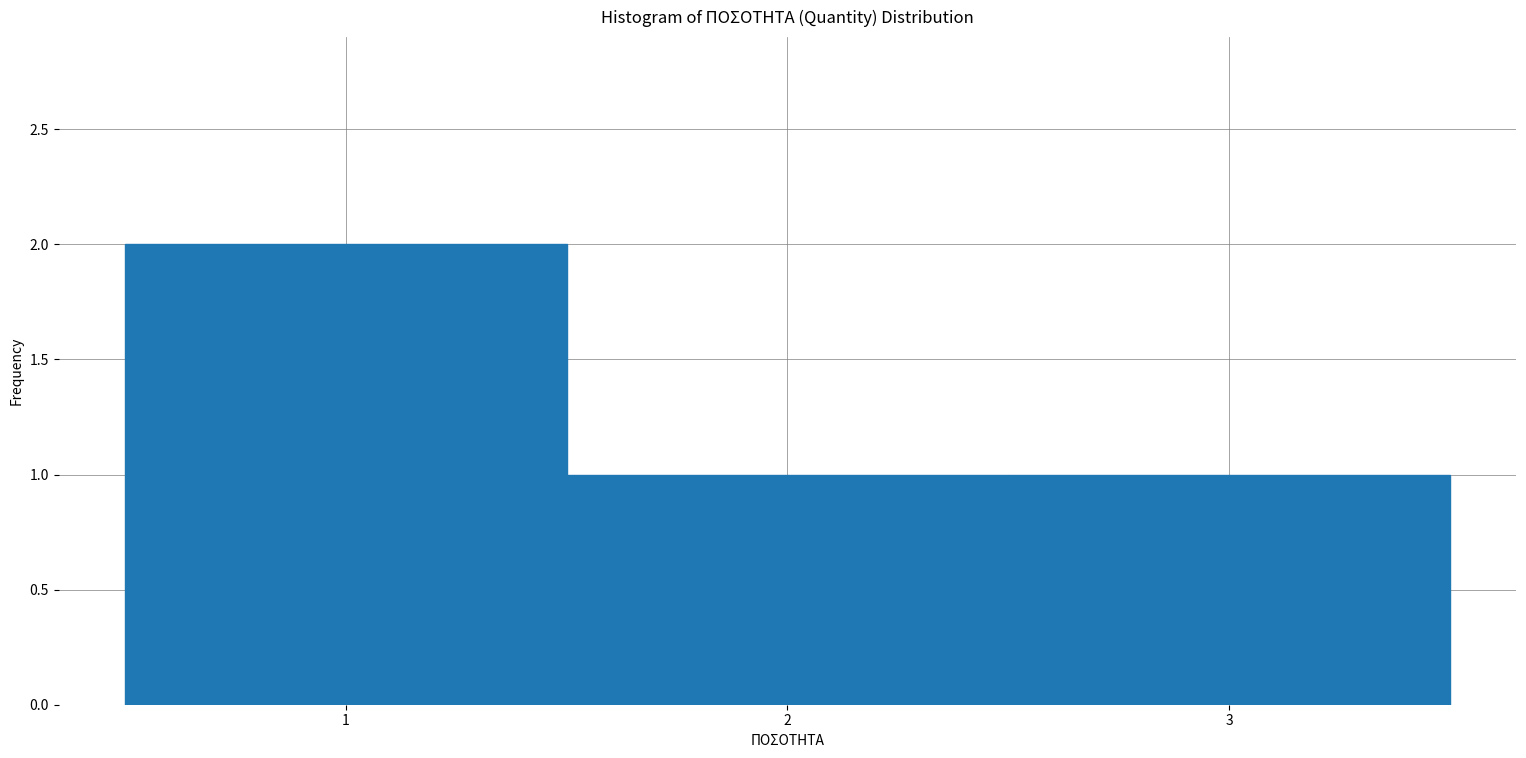

Reading left to right, transcribe this chart: for each bar, give the range it covers on the x-axis and its height. The values are not printed on the chart, so give them approximately, as read against the axis.

0.5 to 1.5: 2
1.5 to 2.5: 1
2.5 to 3.5: 1